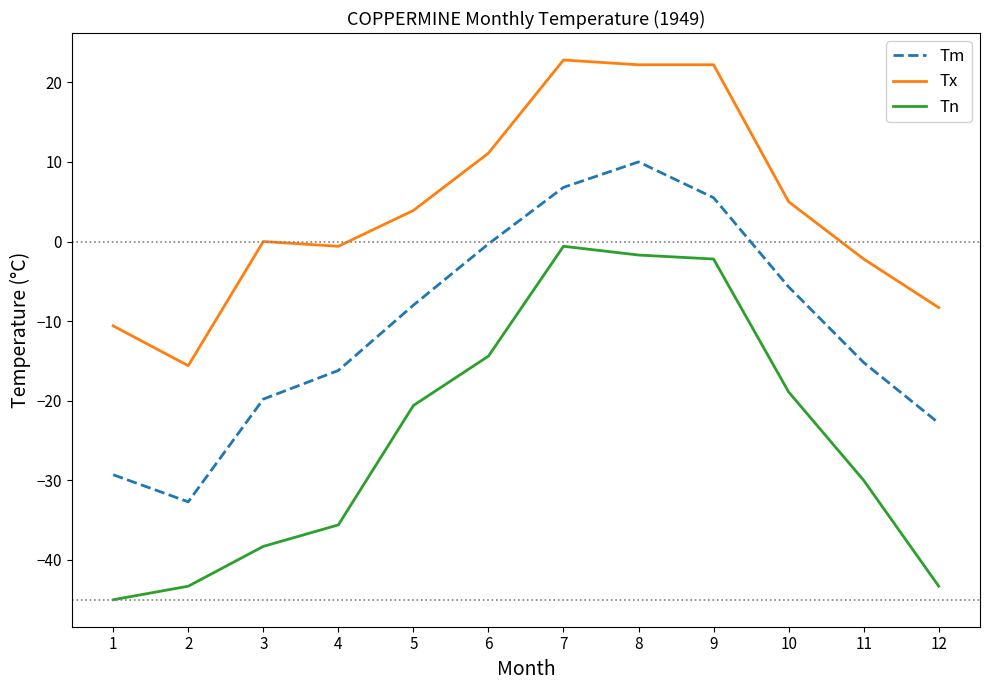

At which category does Tn reach its first local peak?

7